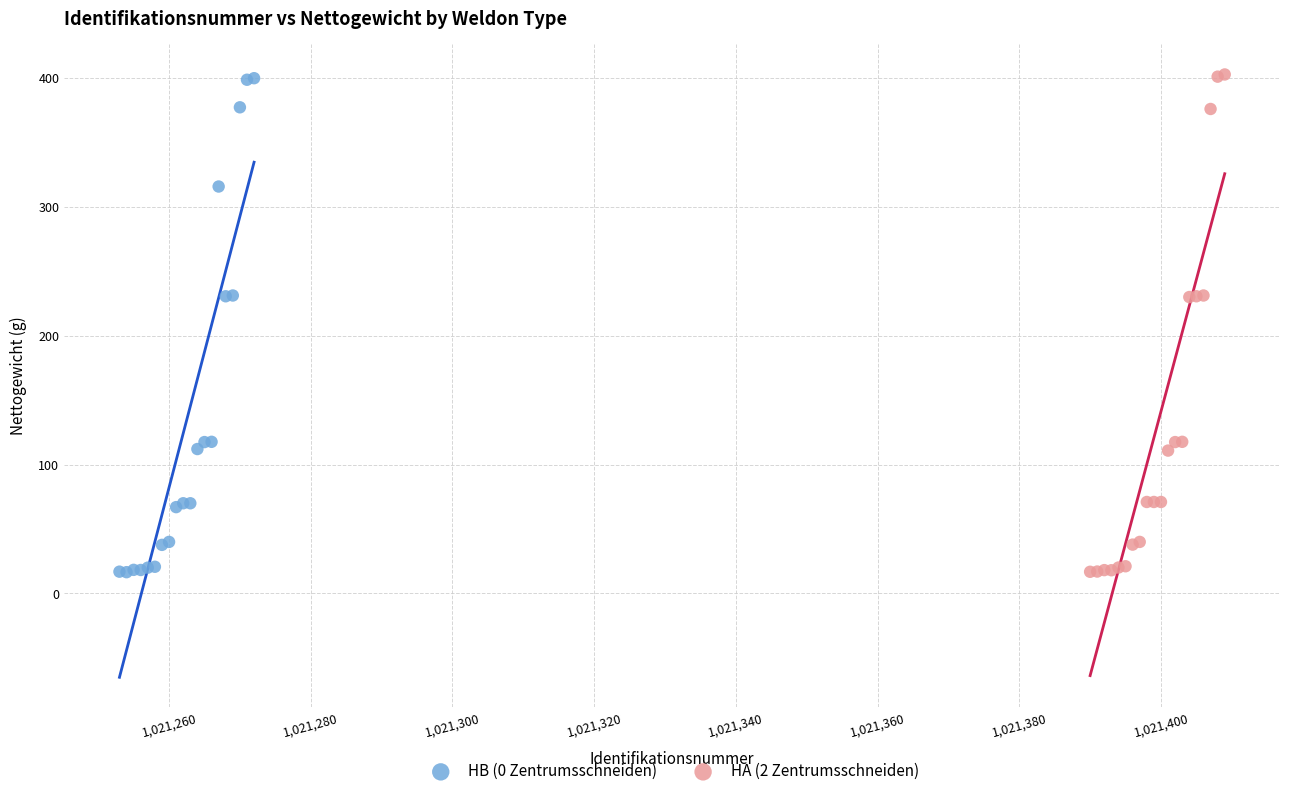

What are all the series names shown in the legend?

HB (0 Zentrumsschneiden), HA (2 Zentrumsschneiden)